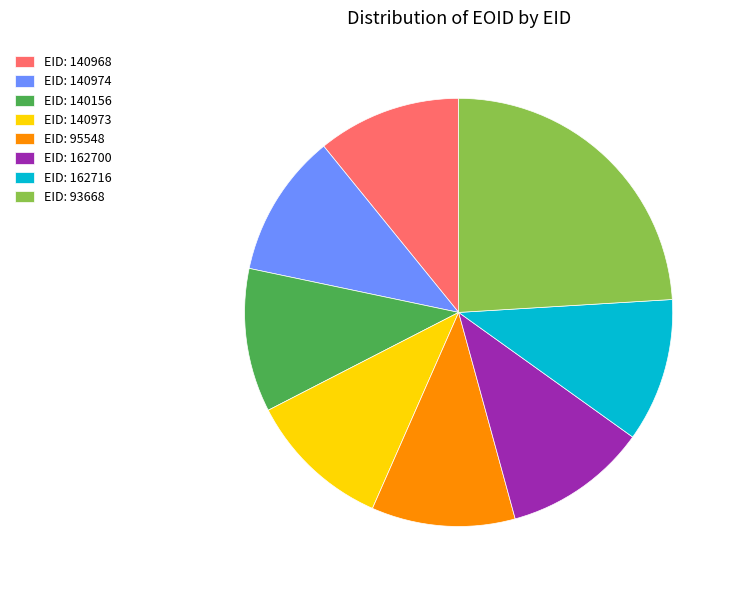

Which slice is the largest?

EID: 93668